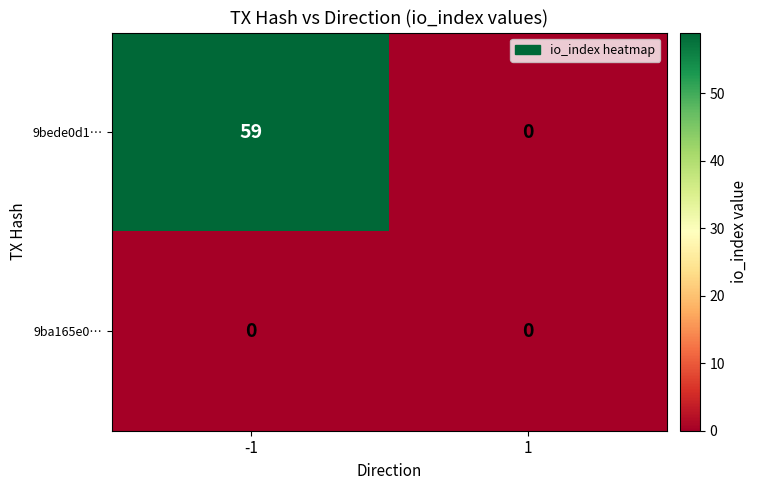

Is it true that 9bede0d1… equals 24 at -1?

False